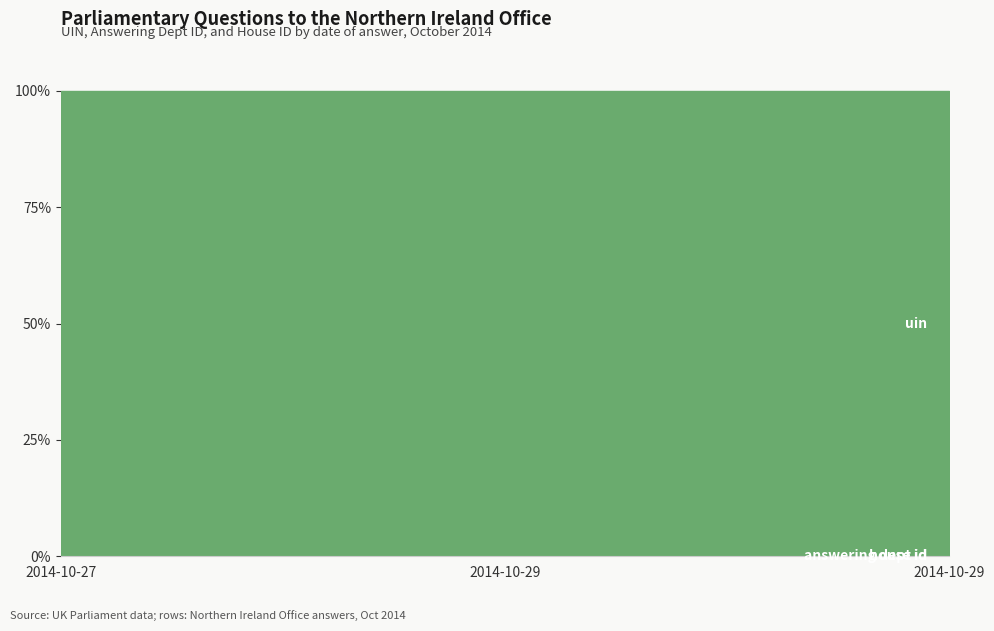

Reading left to right, list all the values displayed in this chart.

uin: 2014-10-27=211220	2014-10-29=905675	2014-10-29=905677
answering dept id: 2014-10-27=21	2014-10-29=21	2014-10-29=21
house id: 2014-10-27=1	2014-10-29=1	2014-10-29=1